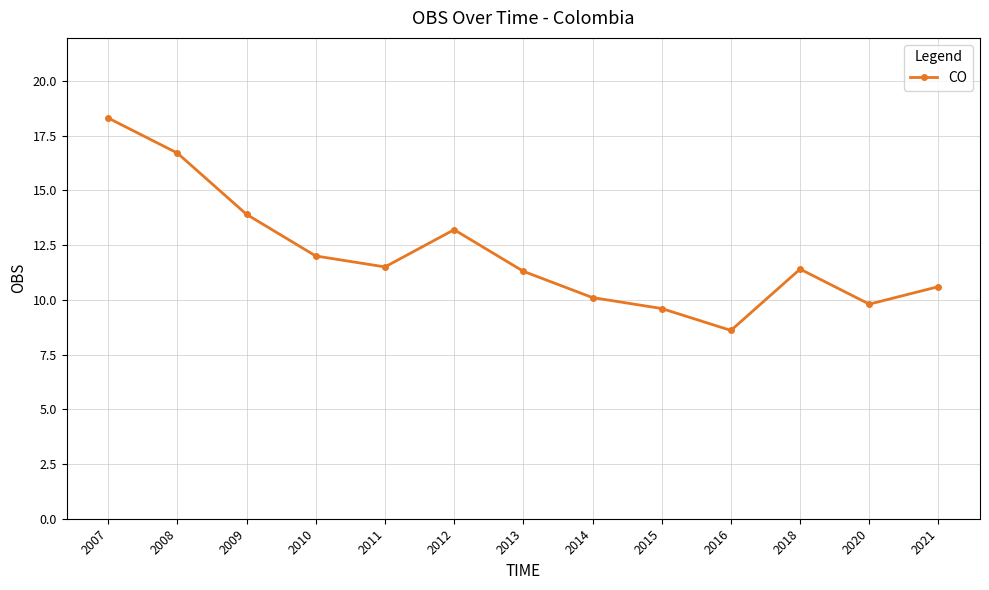

What is the value of the 10th point from the left?

8.6